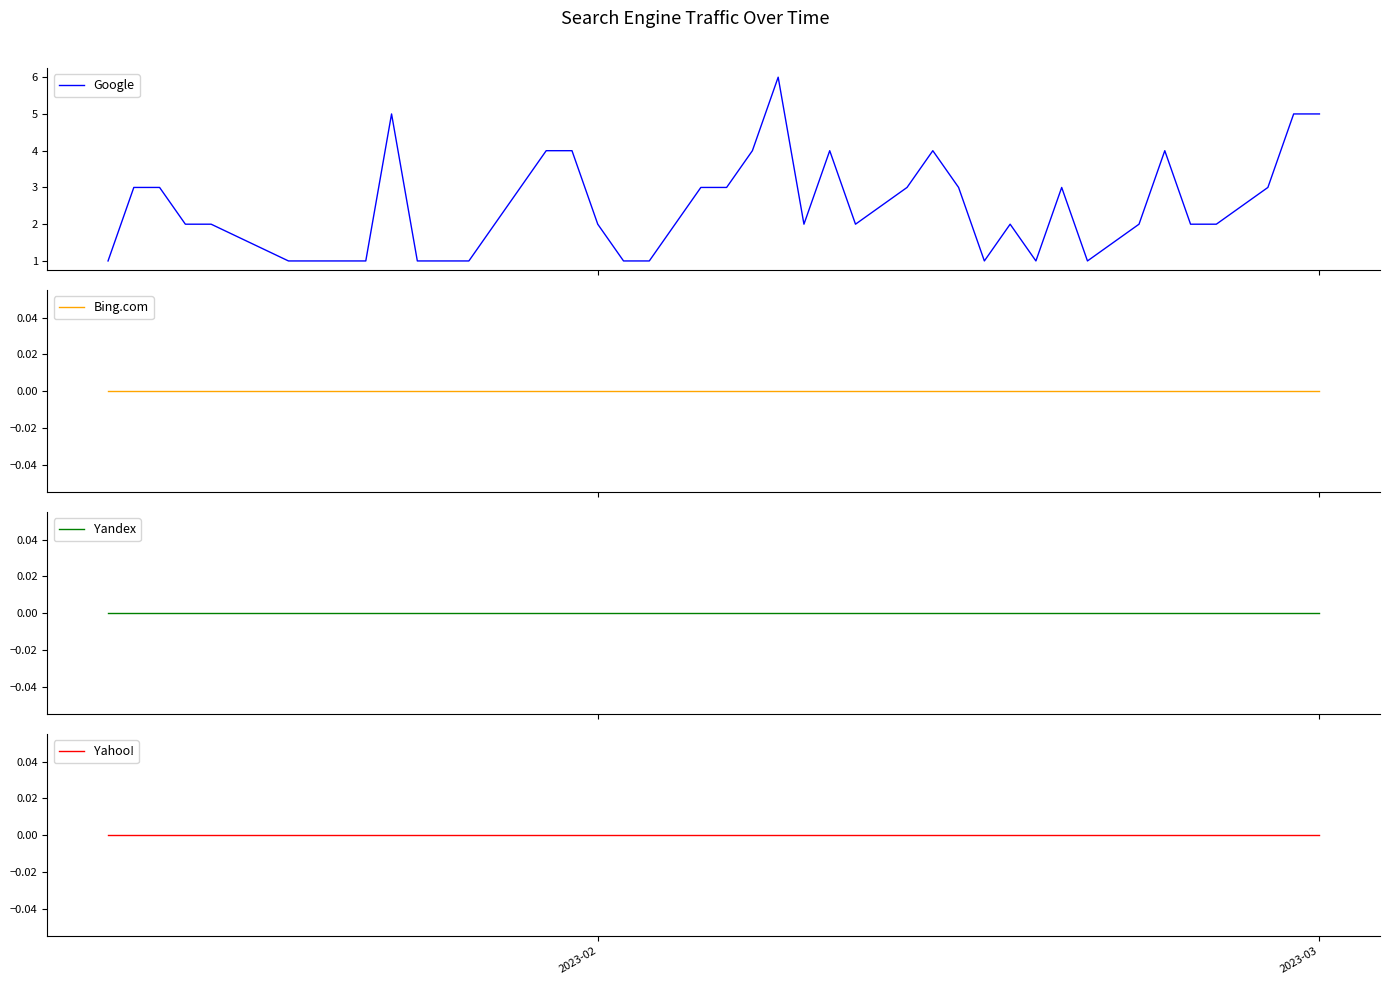

Which category has the lowest value in the Bing.com series?

2023-02